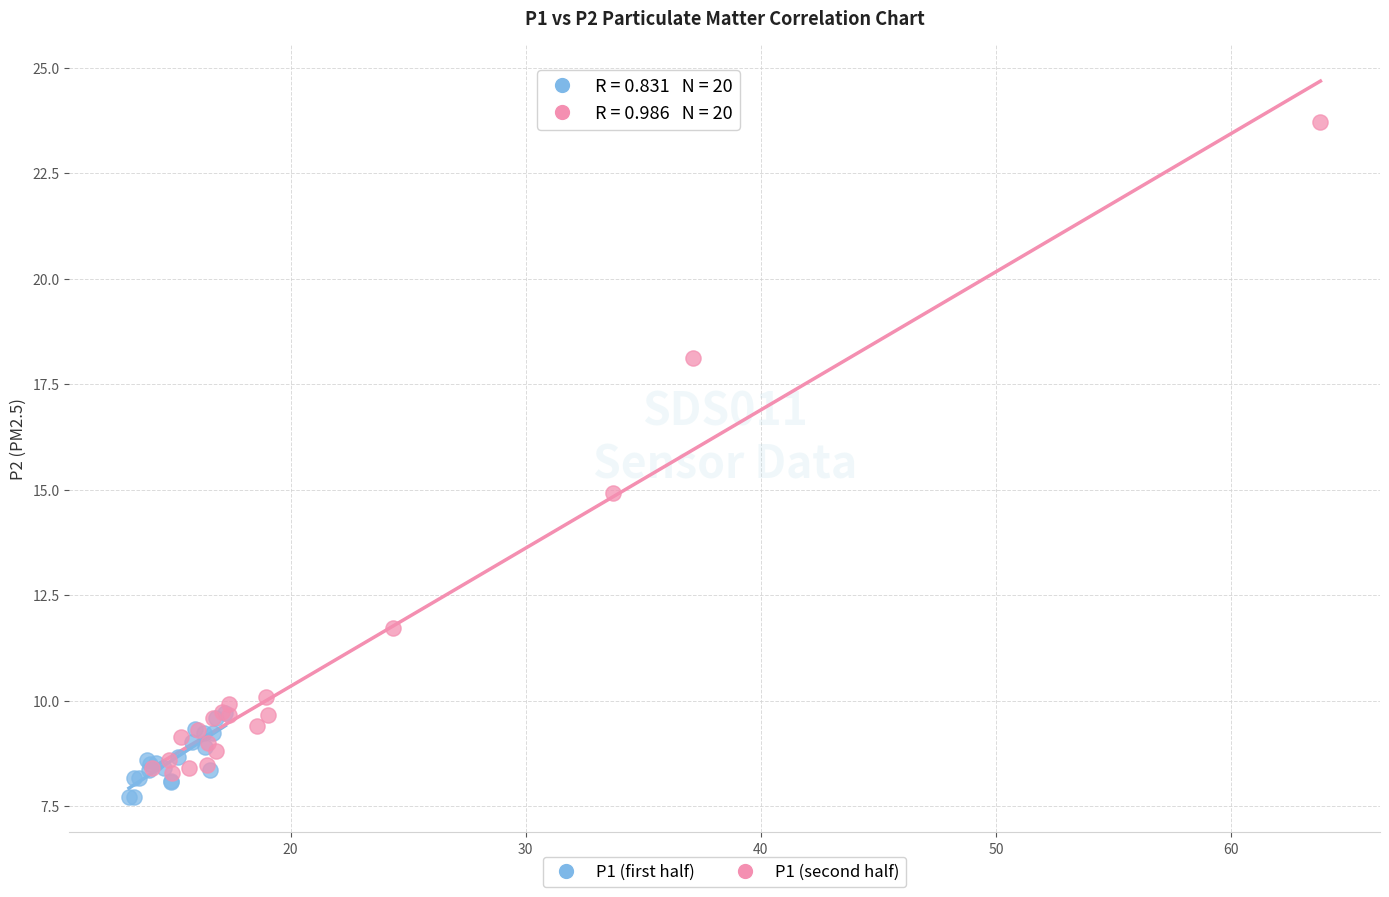

What are all the series names shown in the legend?

P1 (first half), P1 (second half)